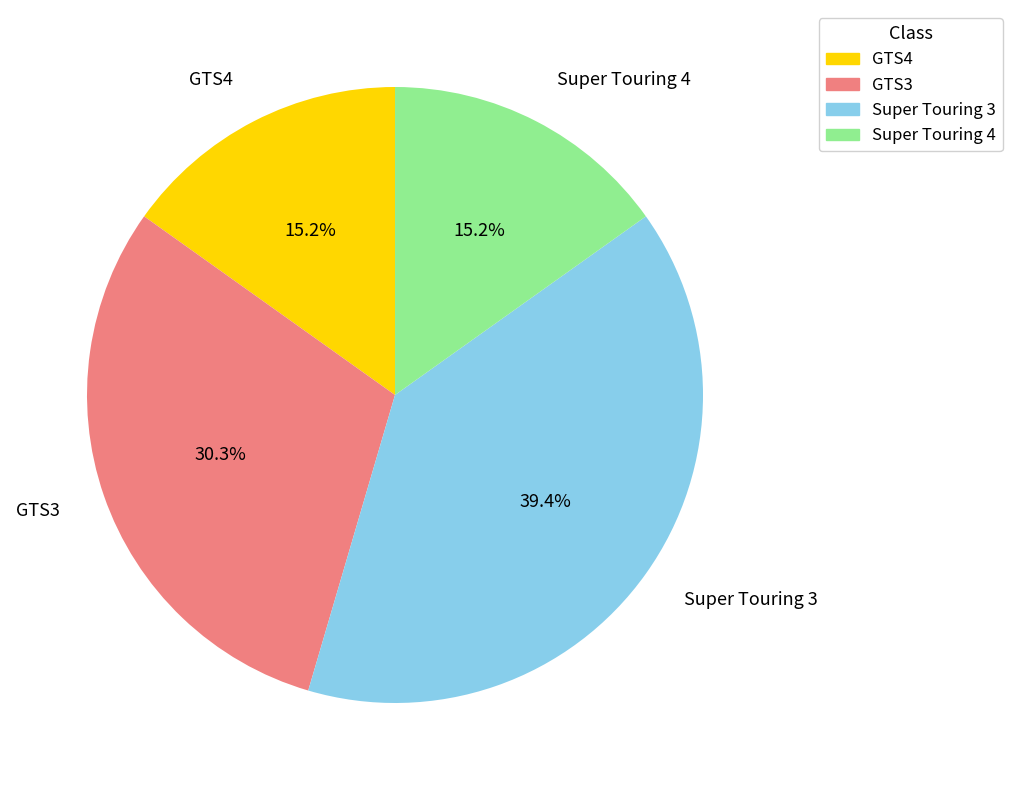

True or false: Super Touring 3 accounts for 32% of the total.

False